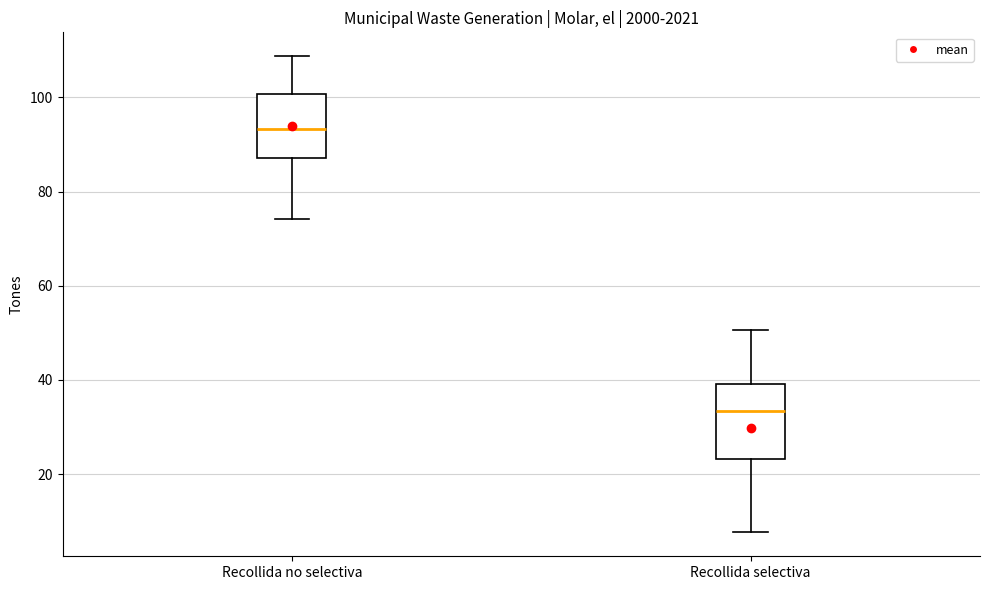

Comparing the boxes themselves (not the whiskers), which one is the tallest?

Recollida selectiva